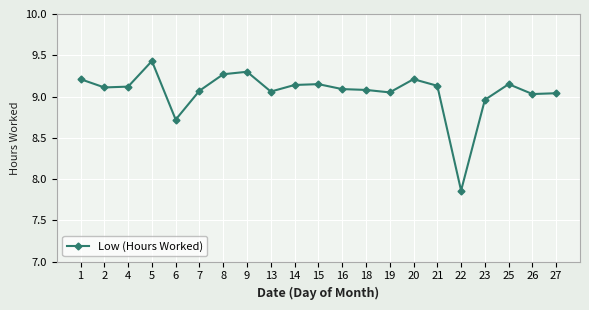

The value at 6 is 11.8. True or false?

False